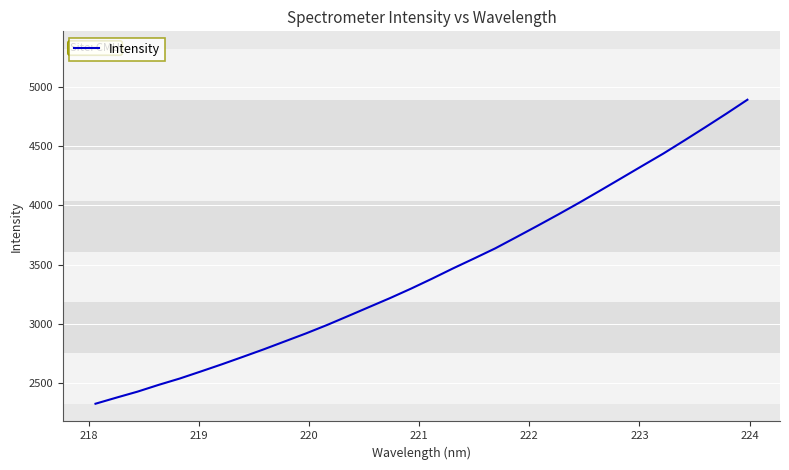

What is the difference between the maximum and minimum values?

2566.6